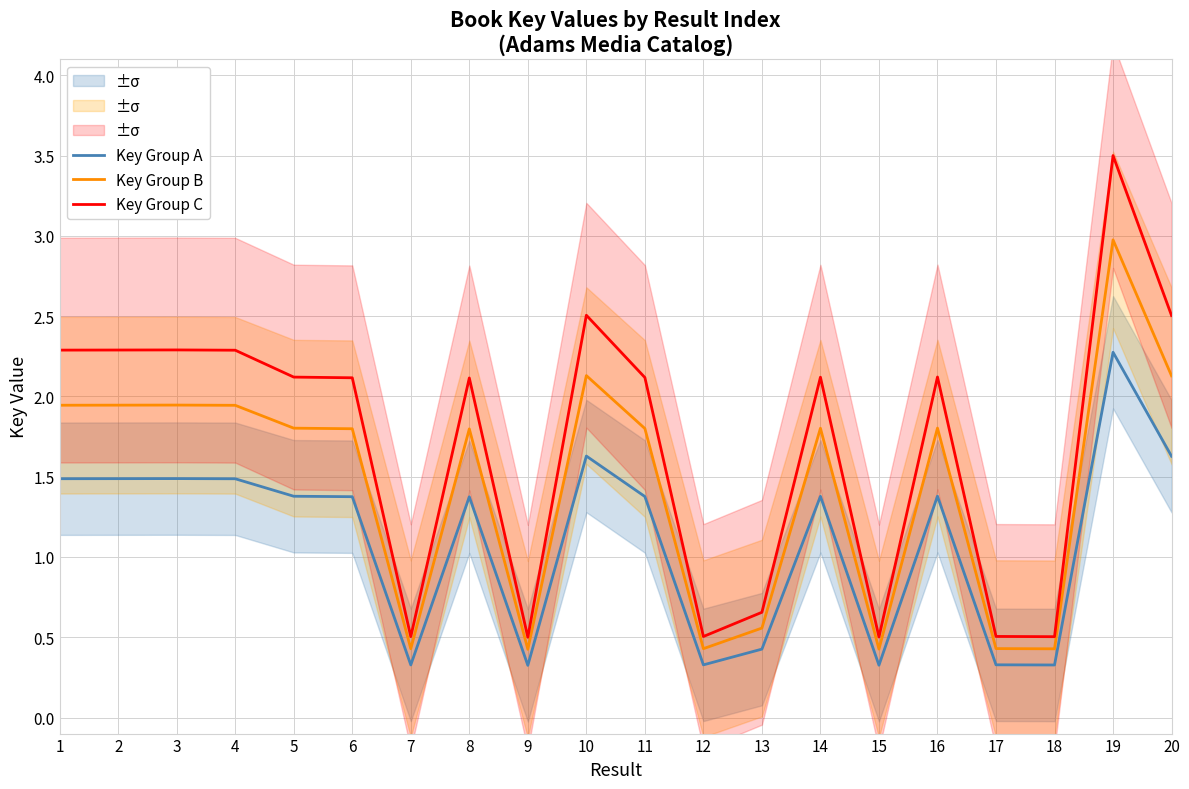

Reading left to right, what are all the values shown in this chart?

Key Group A: 1=1.5	2=1.5	3=1.5	4=1.5	5=1.4	6=1.4	7=0.3	8=1.4	9=0.3	10=1.6	11=1.4	12=0.3	13=0.4	14=1.4	15=0.3	16=1.4	17=0.3	18=0.3	19=2.3	20=1.6
Key Group B: 1=1.9	2=1.9	3=1.9	4=1.9	5=1.8	6=1.8	7=0.4	8=1.8	9=0.4	10=2.1	11=1.8	12=0.4	13=0.6	14=1.8	15=0.4	16=1.8	17=0.4	18=0.4	19=3.0	20=2.1
Key Group C: 1=2.3	2=2.3	3=2.3	4=2.3	5=2.1	6=2.1	7=0.5	8=2.1	9=0.5	10=2.5	11=2.1	12=0.5	13=0.7	14=2.1	15=0.5	16=2.1	17=0.5	18=0.5	19=3.5	20=2.5